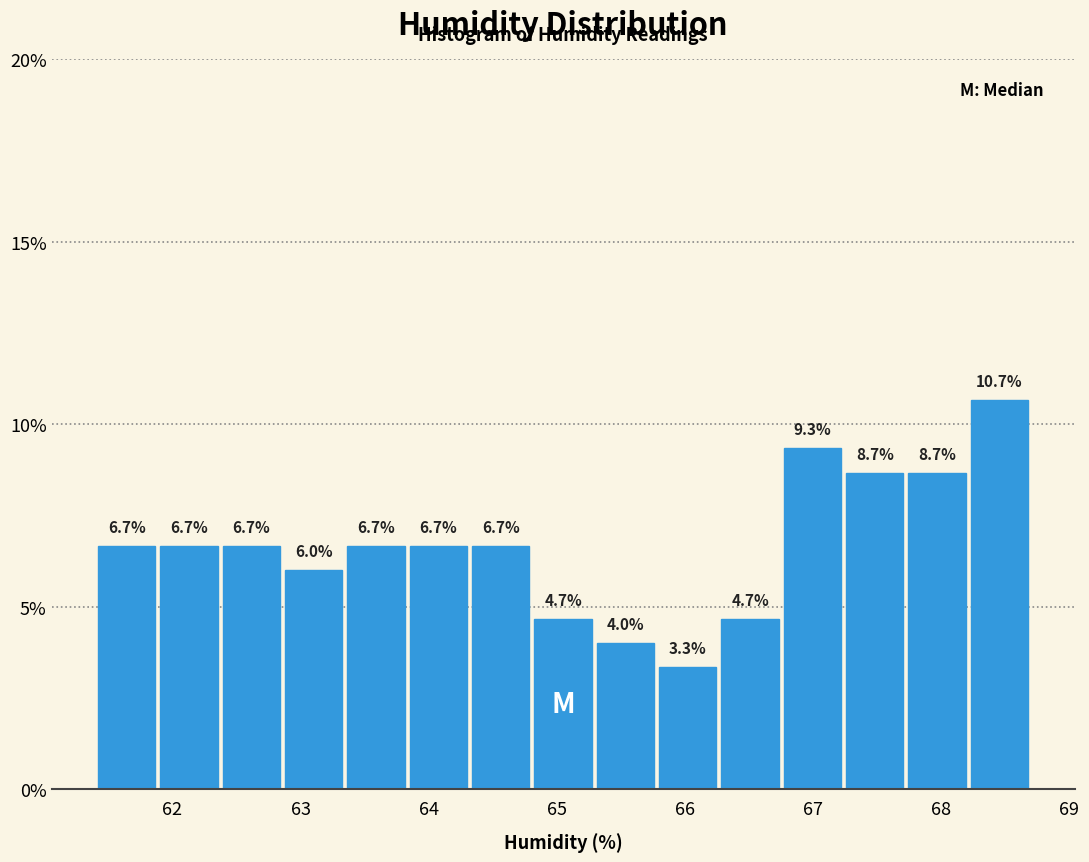

Reading left to right, list every bar in this chart as the range it spans on the x-axis followed by its height. The bar edges are not printed on the chart, so give them approximately, as read against the axis.

61.4 to 61.9: 6.7
61.9 to 62.4: 6.7
62.4 to 62.9: 6.7
62.9 to 63.3: 6.0
63.3 to 63.8: 6.7
63.8 to 64.3: 6.7
64.3 to 64.8: 6.7
64.8 to 65.3: 4.7
65.3 to 65.8: 4.0
65.8 to 66.3: 3.3
66.3 to 66.8: 4.7
66.8 to 67.2: 9.3
67.2 to 67.7: 8.7
67.7 to 68.2: 8.7
68.2 to 68.7: 10.7